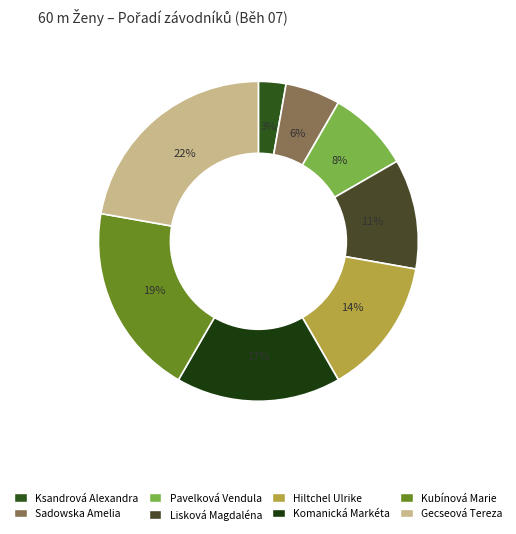

Is it true that Pavelková Vendula is 8% of the pie?

True